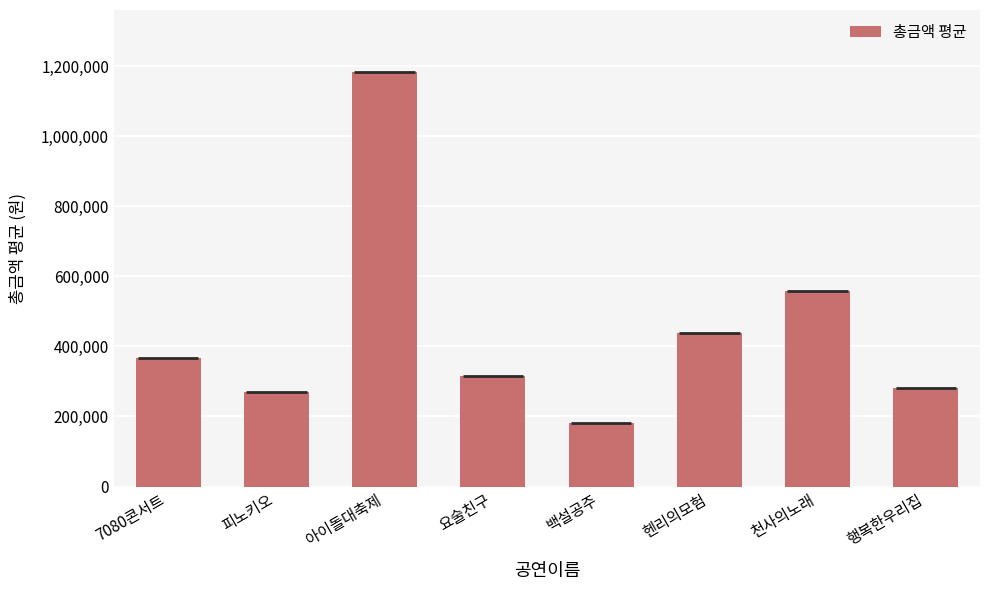

Which category has the lowest value across all series?

백설공주